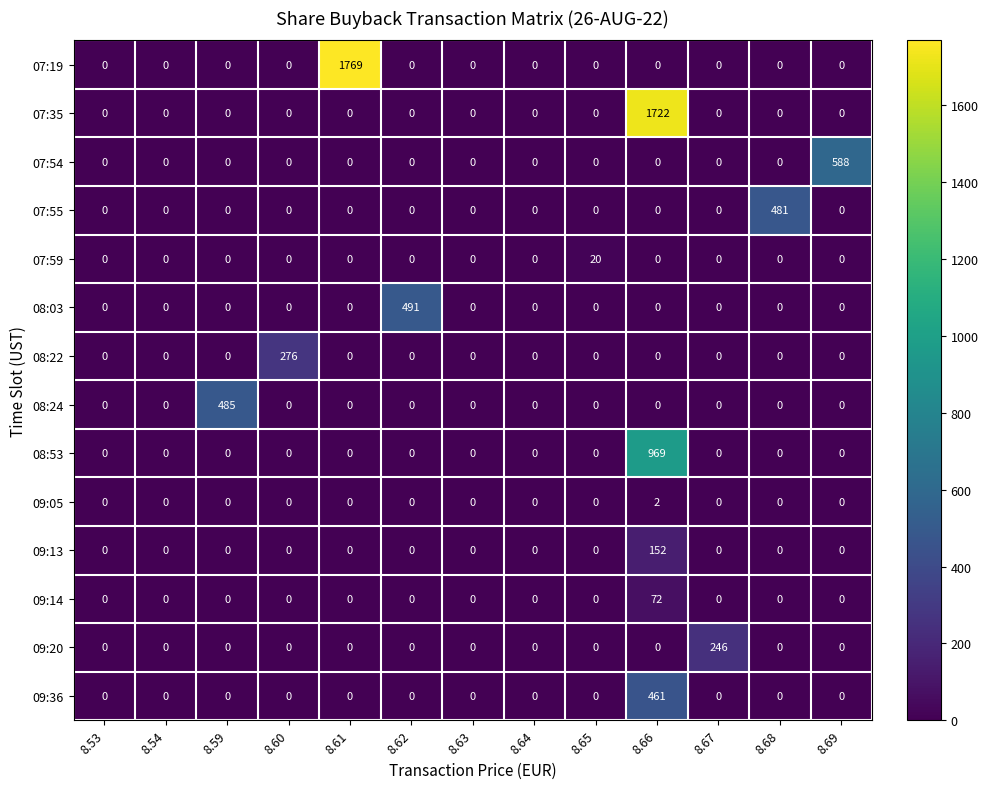

List the series in order of their peak value, highest first.

07:19, 07:35, 08:53, 07:54, 08:03, 08:24, 07:55, 09:36, 08:22, 09:20, 09:13, 09:14, 07:59, 09:05